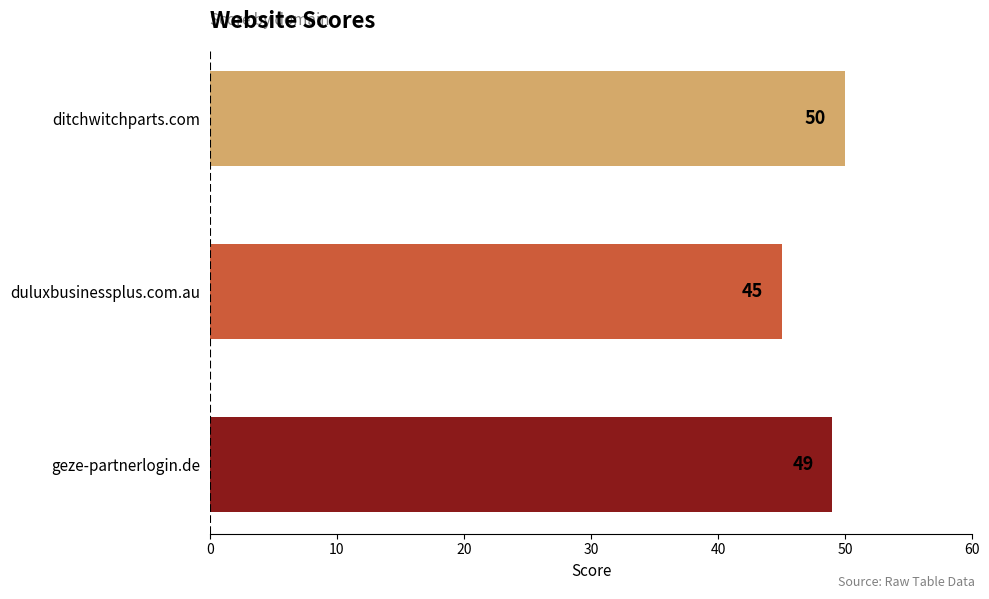

Rank the categories by value from highest to lowest.

ditchwitchparts.com, geze-partnerlogin.de, duluxbusinessplus.com.au